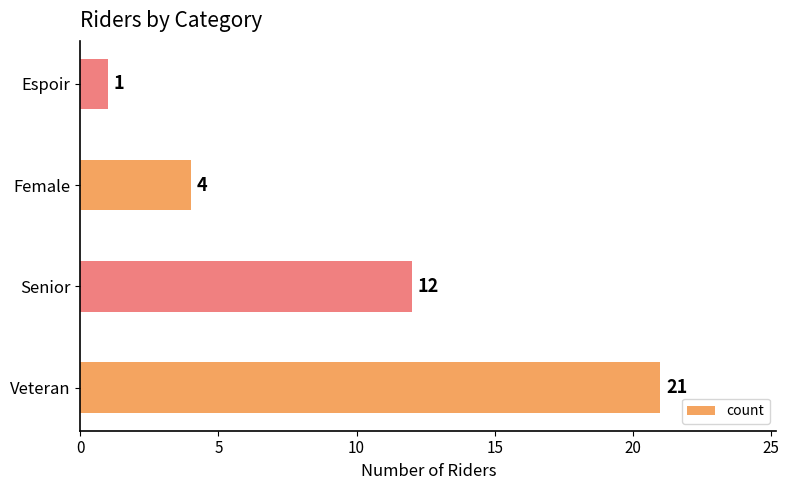

The chart shows a value of 31 at Veteran. True or false?

False